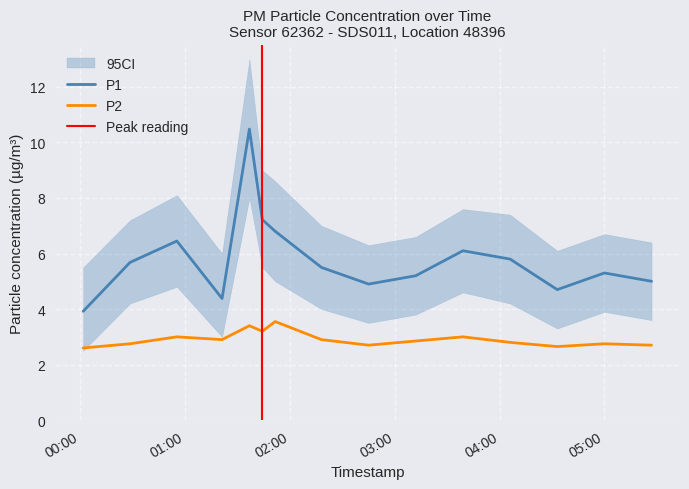

True or false: P1 and P2 cross at least once.

False